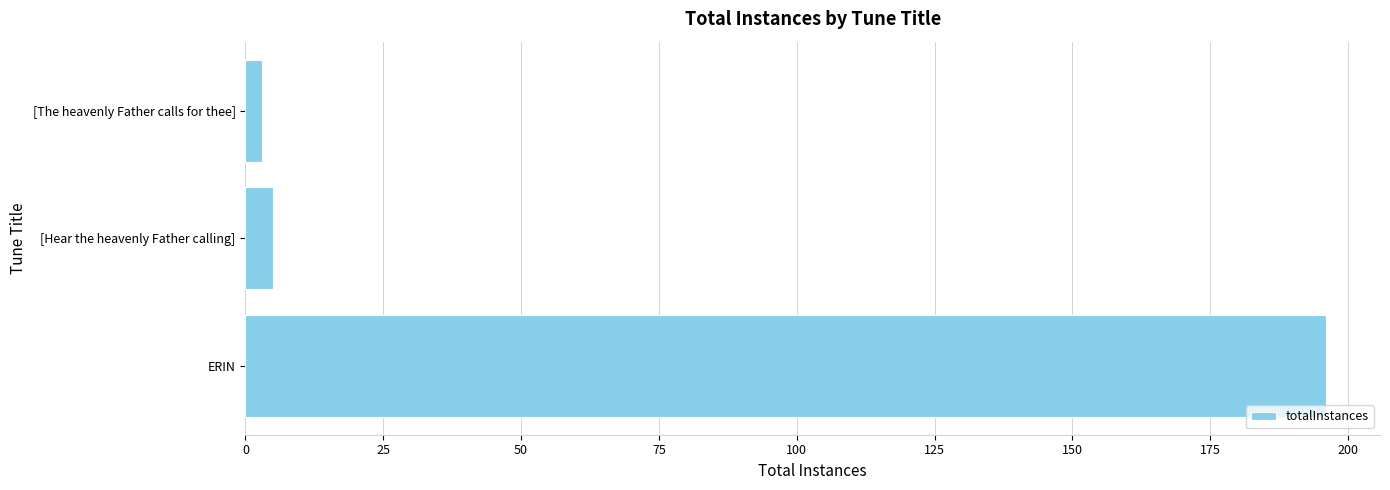

Rank the categories by value from lowest to highest.

[The heavenly Father calls for thee], [Hear the heavenly Father calling], ERIN